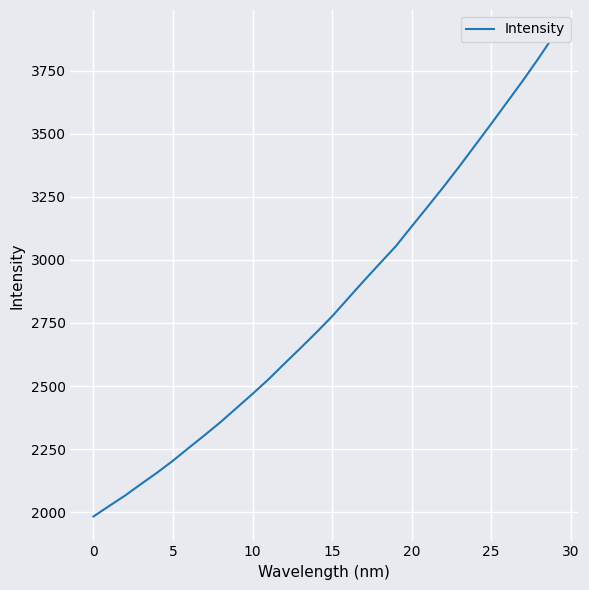

What is the greatest value displayed?

3894.4